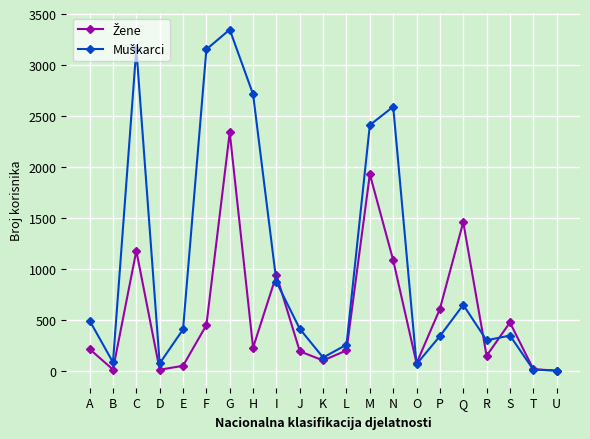

Which category has the highest value across all series?

G